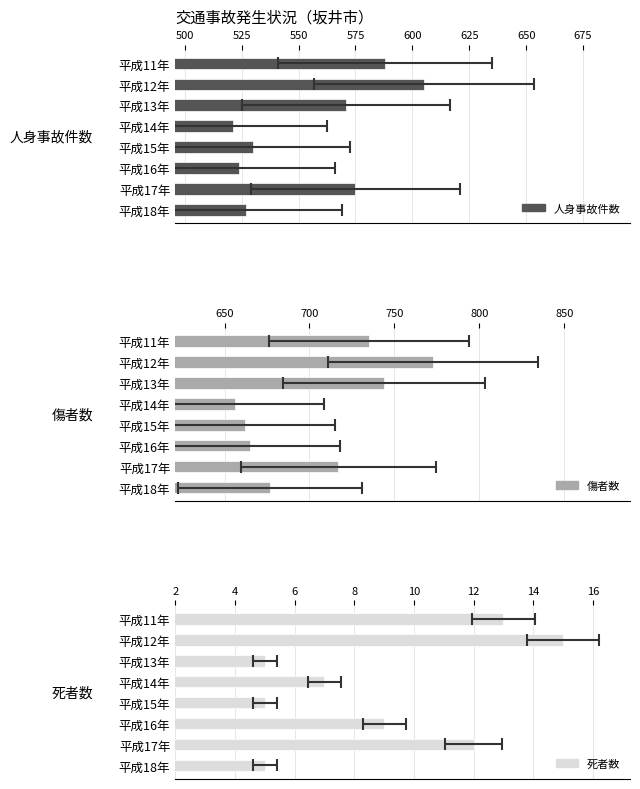

What are all the series names shown in the legend?

人身事故件数, 傷者数, 死者数